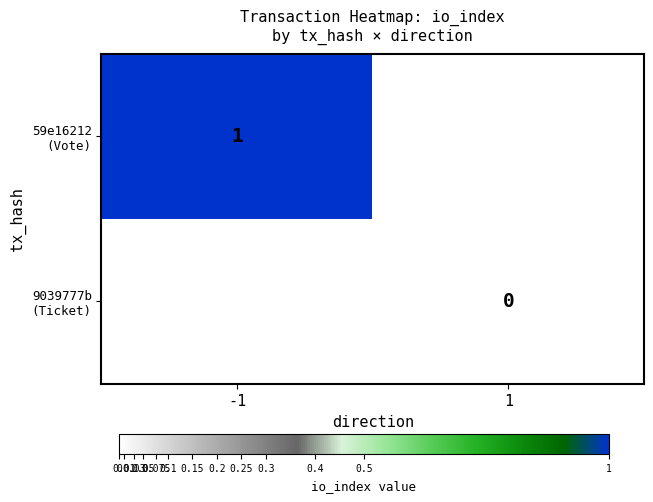

At which label does 59e16212 (Vote) reach its minimum?

-1